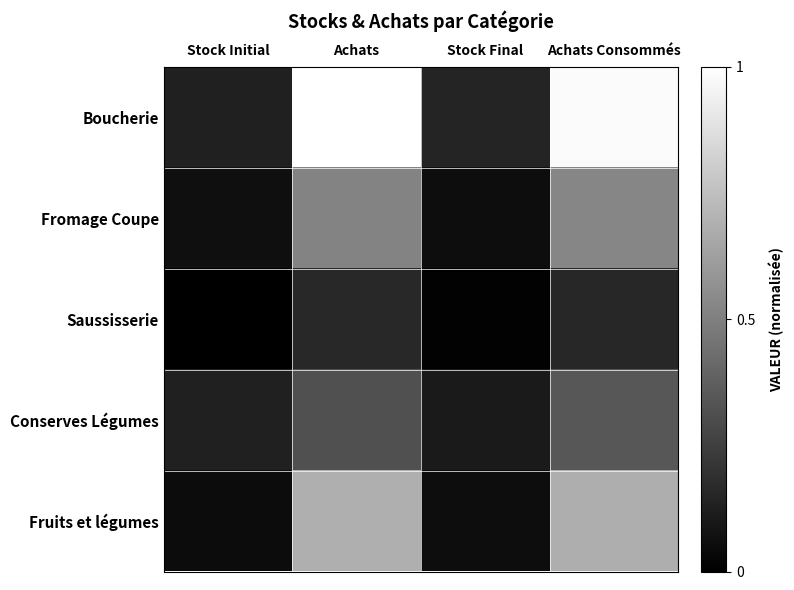

Between Achats and Stock Initial, which is larger?

Achats